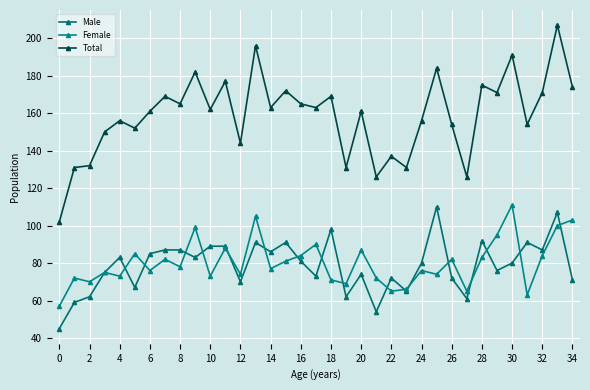

How many lines are shown in the chart?

3